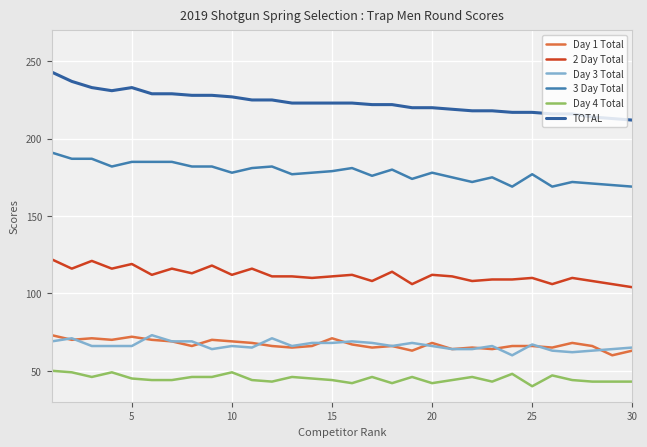

What is the value of the 3 Day Total point at the 6th from the left?

185